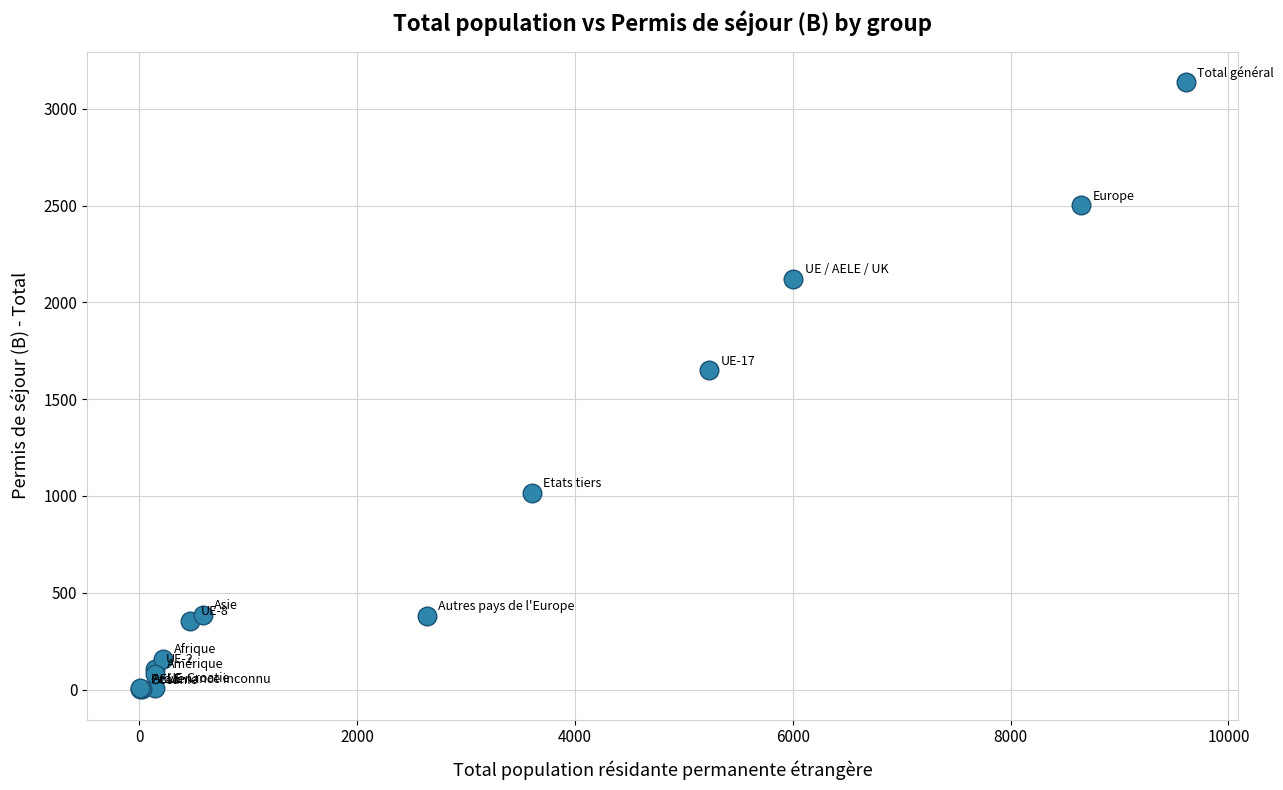

What Y value in the scatter plot is closest to 1569?

1649